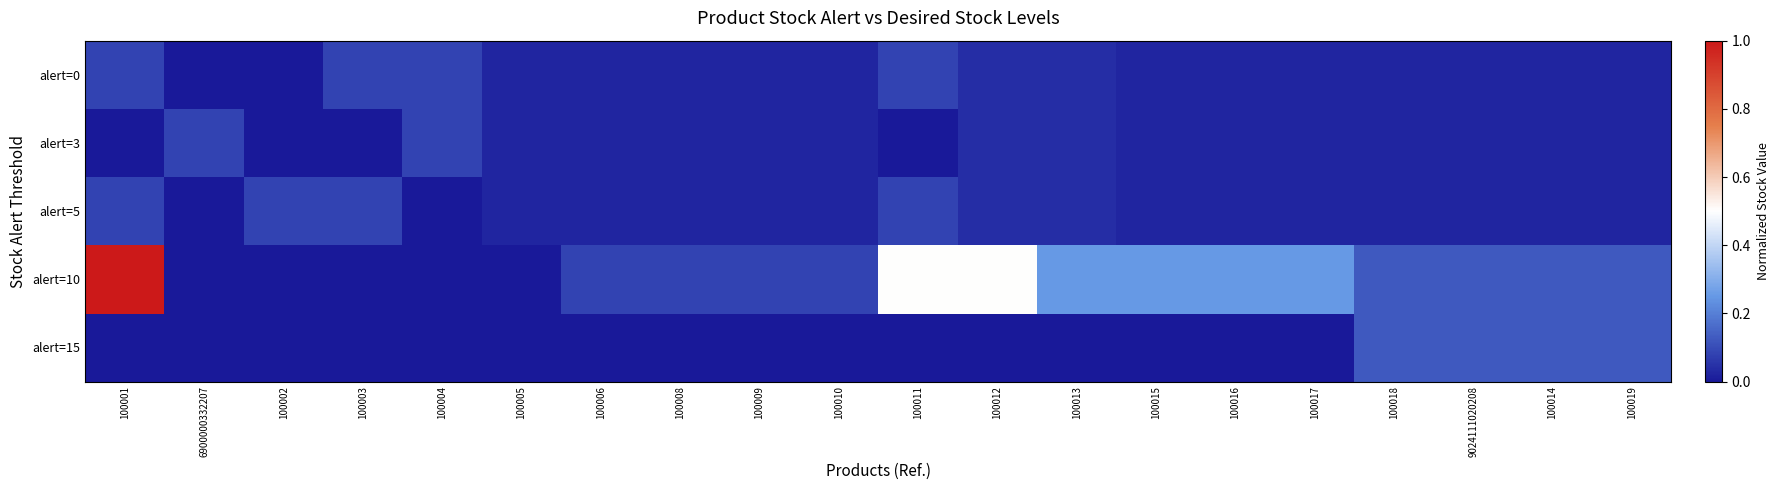

Reading left to right, list all the values displayed in this chart.

alert=0: 100001=0.1	6900000332207=0.0	100002=0.0	100003=0.1	100004=0.1	100005=0.0	100006=0.0	100008=0.0	100009=0.0	100010=0.0	100011=0.1	100012=0.0	100013=0.0	100015=0.0	100016=0.0	100017=0.0	100018=0.0	9024111020208=0.0	100014=0.0	100019=0.0
alert=3: 100001=0.0	6900000332207=0.1	100002=0.0	100003=0.0	100004=0.1	100005=0.0	100006=0.0	100008=0.0	100009=0.0	100010=0.0	100011=0.0	100012=0.0	100013=0.0	100015=0.0	100016=0.0	100017=0.0	100018=0.0	9024111020208=0.0	100014=0.0	100019=0.0
alert=5: 100001=0.1	6900000332207=0.0	100002=0.1	100003=0.1	100004=0.0	100005=0.0	100006=0.0	100008=0.0	100009=0.0	100010=0.0	100011=0.1	100012=0.0	100013=0.0	100015=0.0	100016=0.0	100017=0.0	100018=0.0	9024111020208=0.0	100014=0.0	100019=0.0
alert=10: 100001=1.0	6900000332207=0.0	100002=0.0	100003=0.0	100004=0.0	100005=0.0	100006=0.1	100008=0.1	100009=0.1	100010=0.1	100011=0.5	100012=0.5	100013=0.2	100015=0.2	100016=0.2	100017=0.2	100018=0.1	9024111020208=0.1	100014=0.1	100019=0.1
alert=15: 100001=0.0	6900000332207=0.0	100002=0.0	100003=0.0	100004=0.0	100005=0.0	100006=0.0	100008=0.0	100009=0.0	100010=0.0	100011=0.0	100012=0.0	100013=0.0	100015=0.0	100016=0.0	100017=0.0	100018=0.1	9024111020208=0.1	100014=0.1	100019=0.1